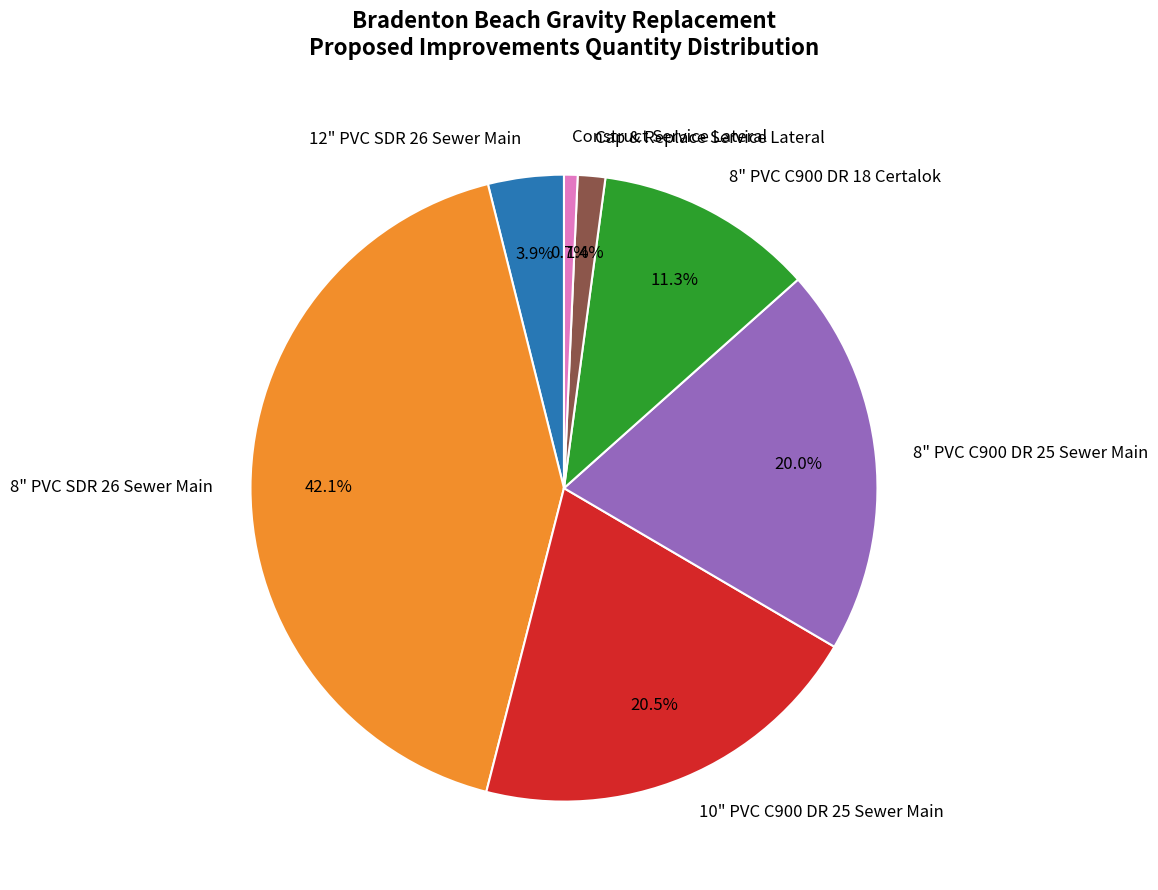

To the nearest percent, what percentage of the pie is 8" PVC C900 DR 25 Sewer Main?

20%